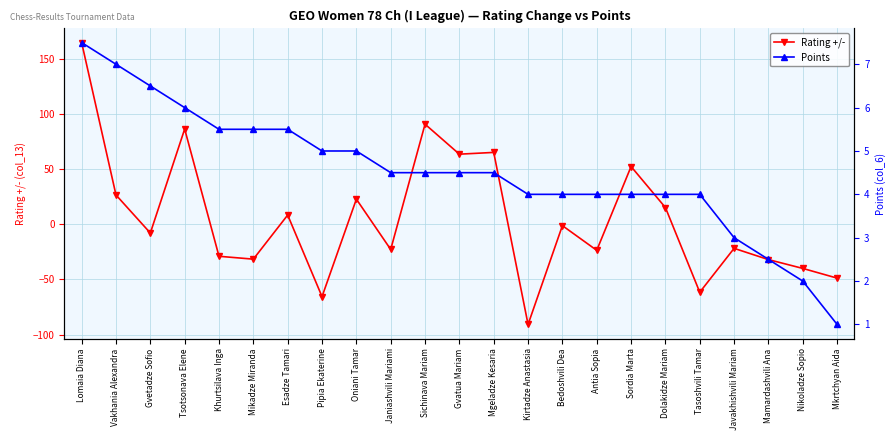

Between Dolakidze Mariam and Gvetadze Sofio, which is larger?

Dolakidze Mariam